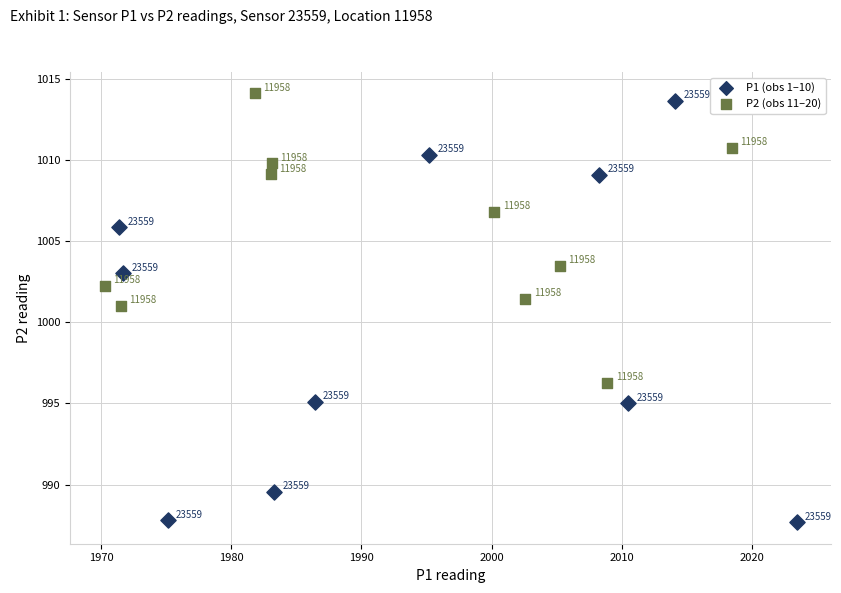

Which series reaches the maximum Y coordinate?

P2 (obs 11–20)